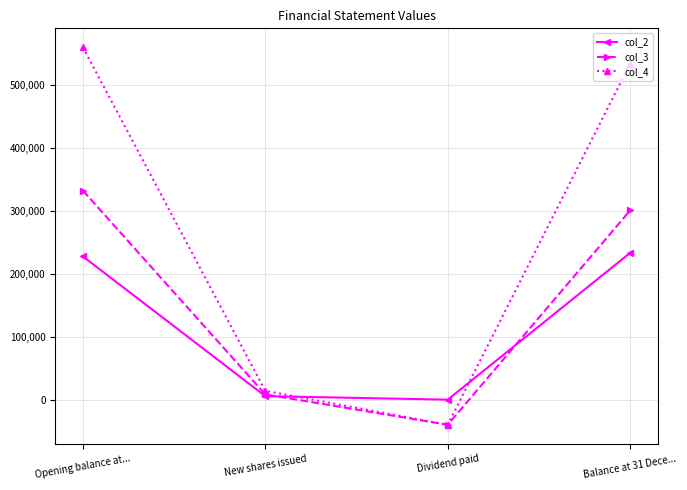

What is the sum of all col_3 values?

602084